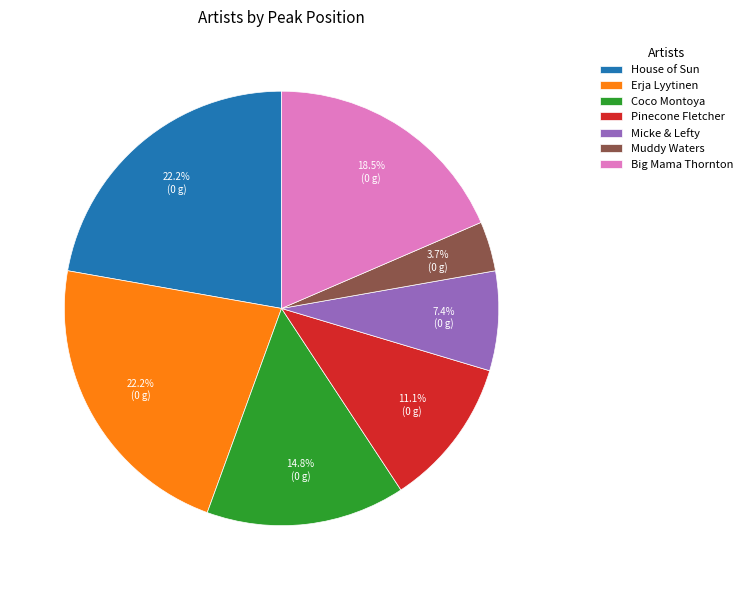

What percentage is the House of Sun slice, to the nearest percent?

22%